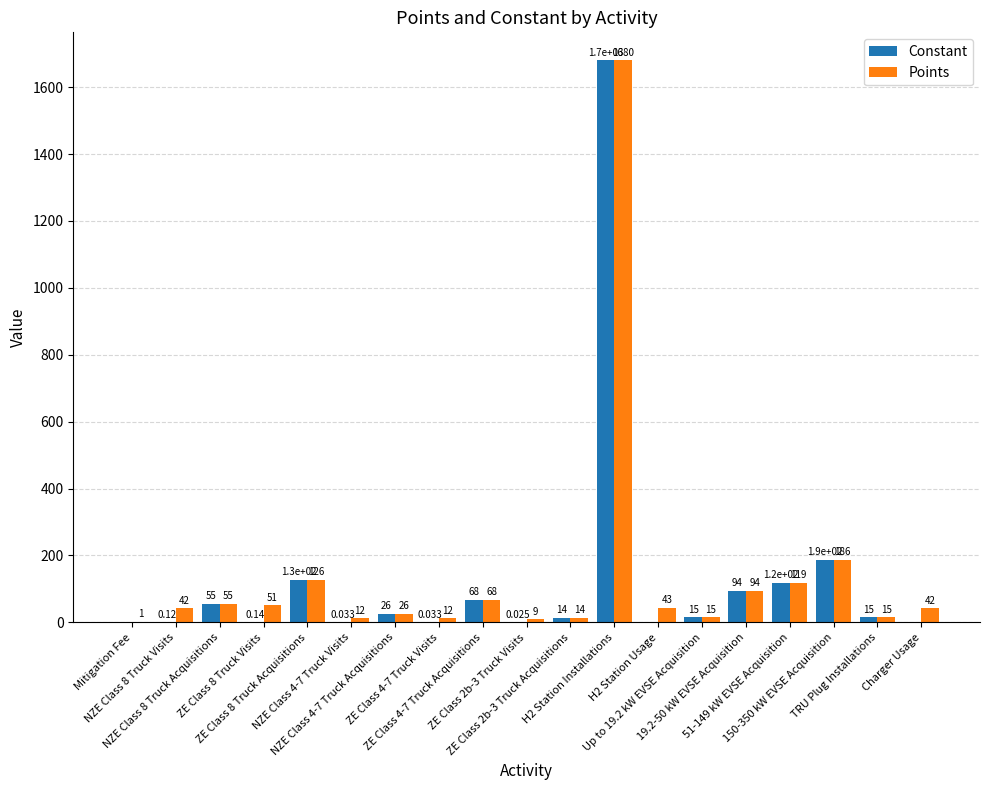

What is the sum of all Points values?

2610.0